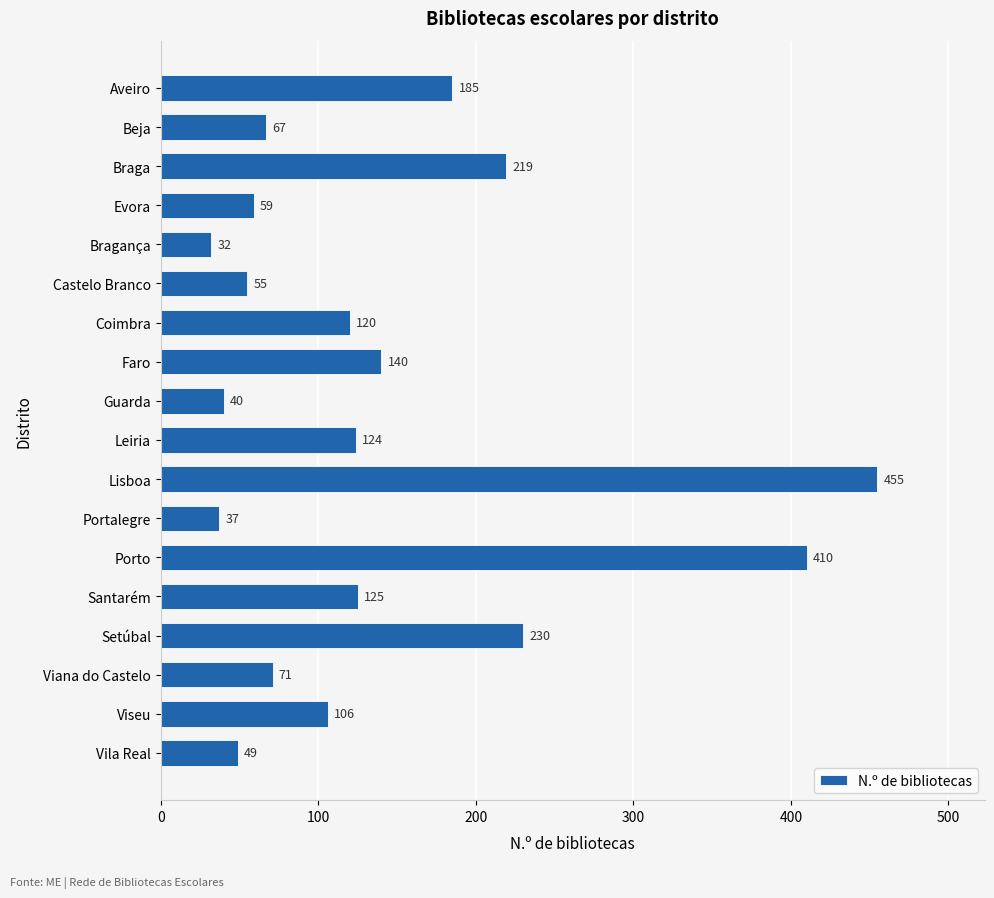

Reading top to bottom, what are all the values shown in this chart?

185	67	219	59	32	55	120	140	40	124	455	37	410	125	230	71	106	49